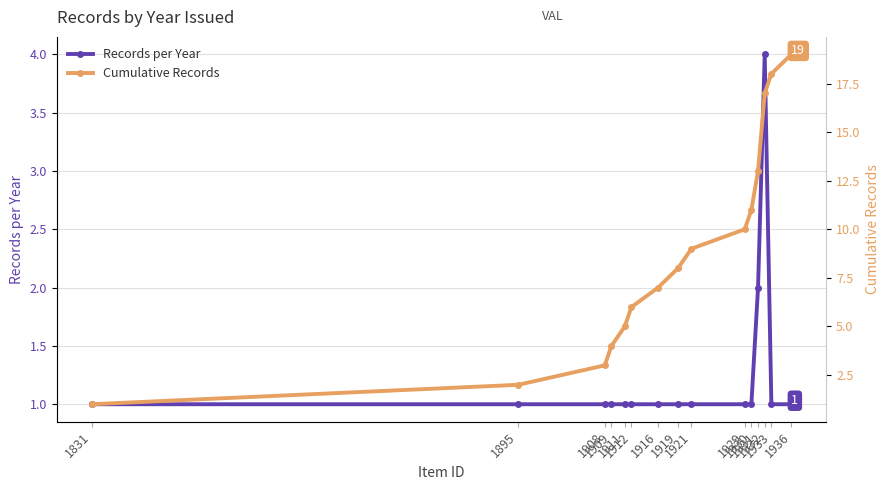

How many interior local peaks does the Records per Year series have?

1